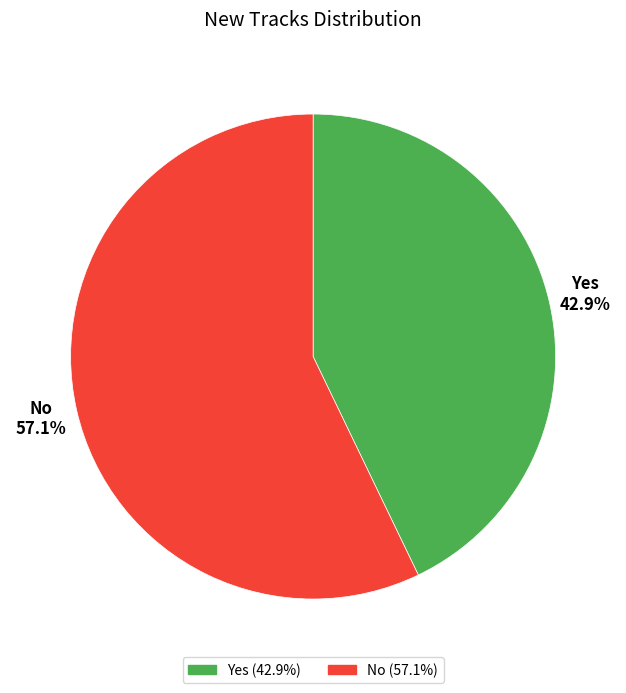

How many segments does this pie chart have?

2